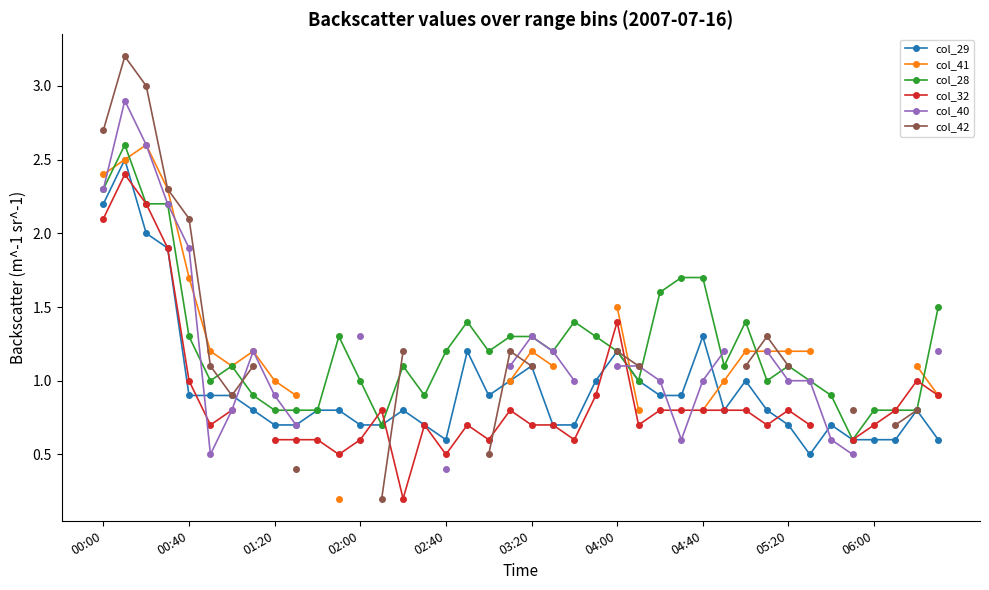

True or false: col_28 has more than 0 interior local peaks.

True